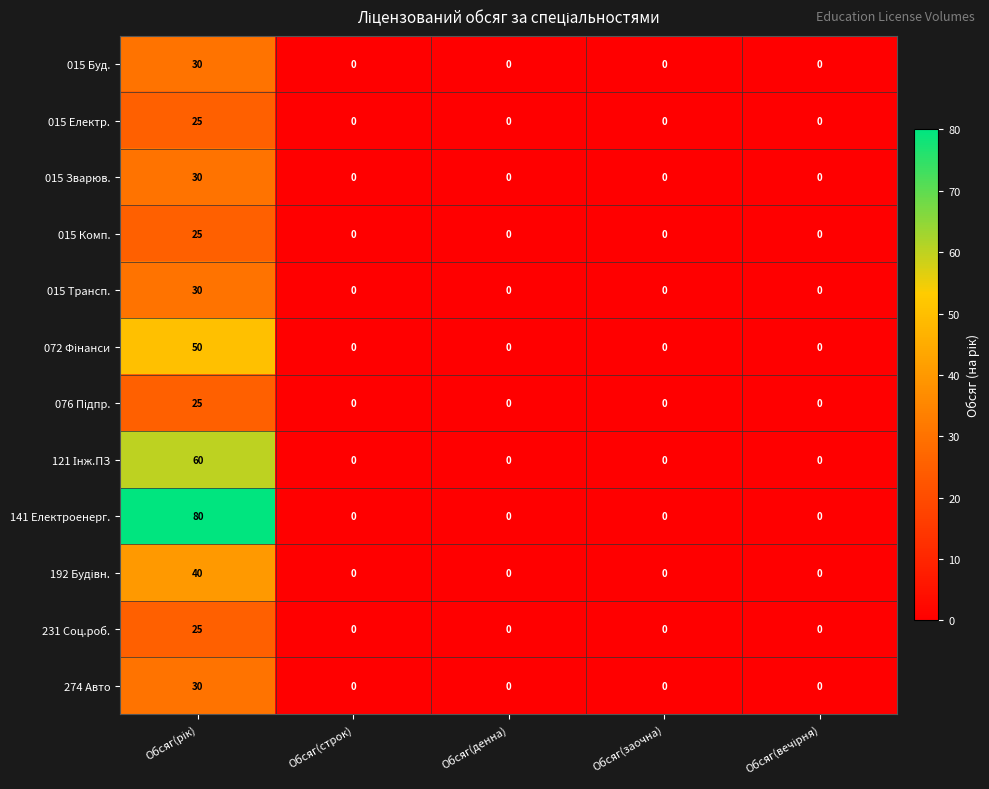

What is the difference between the maximum and minimum values in the 015 Буд. series?

30